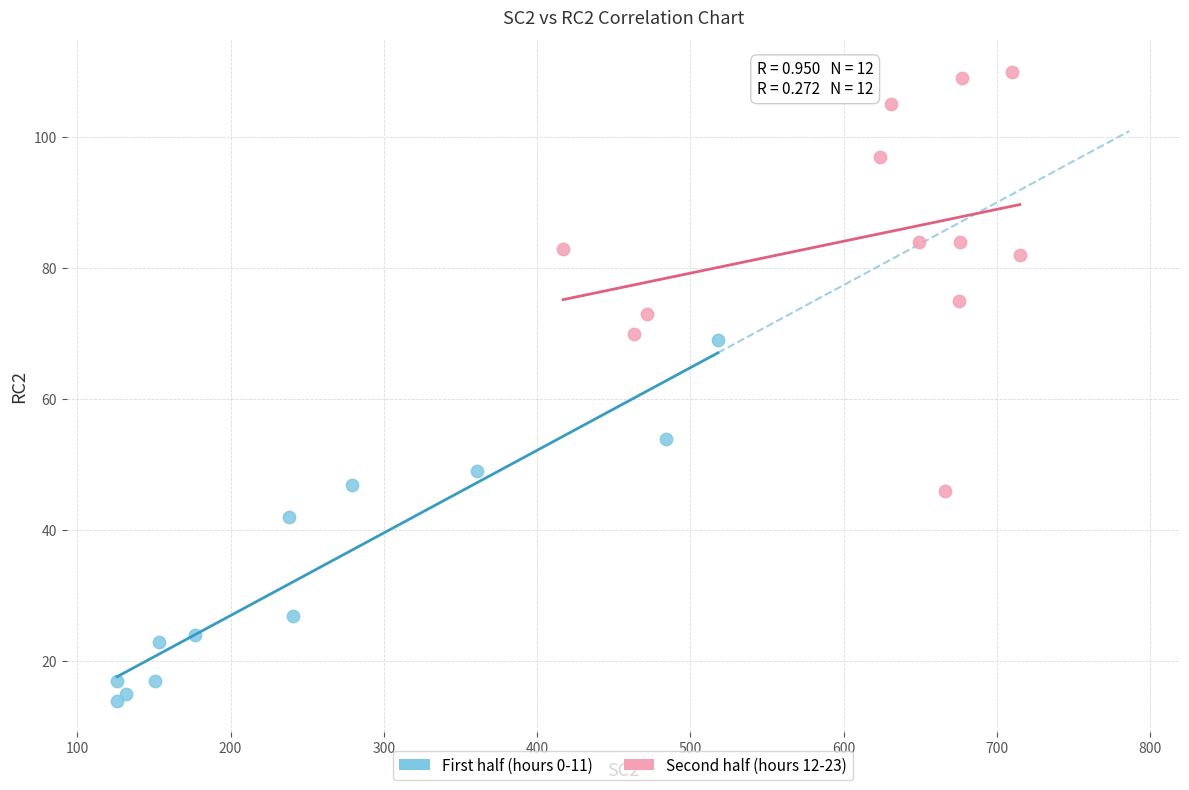

Which series reaches the maximum Y coordinate?

Second half (hours 12-23)